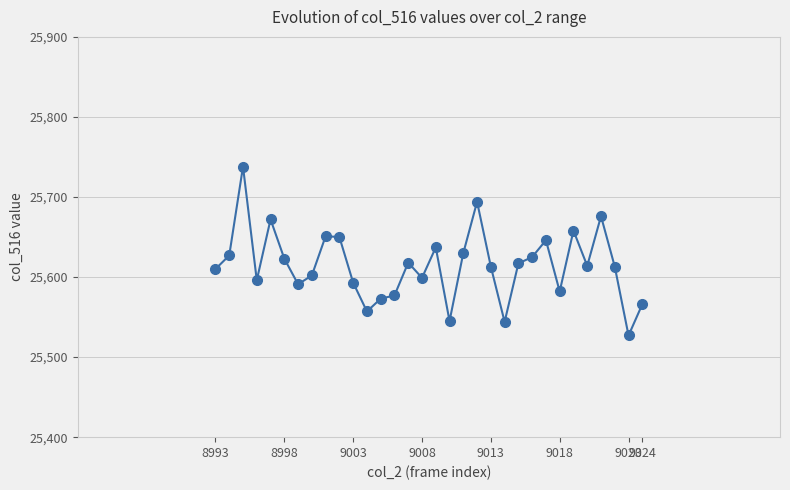

What is the value of the 6th point from the left?

25623